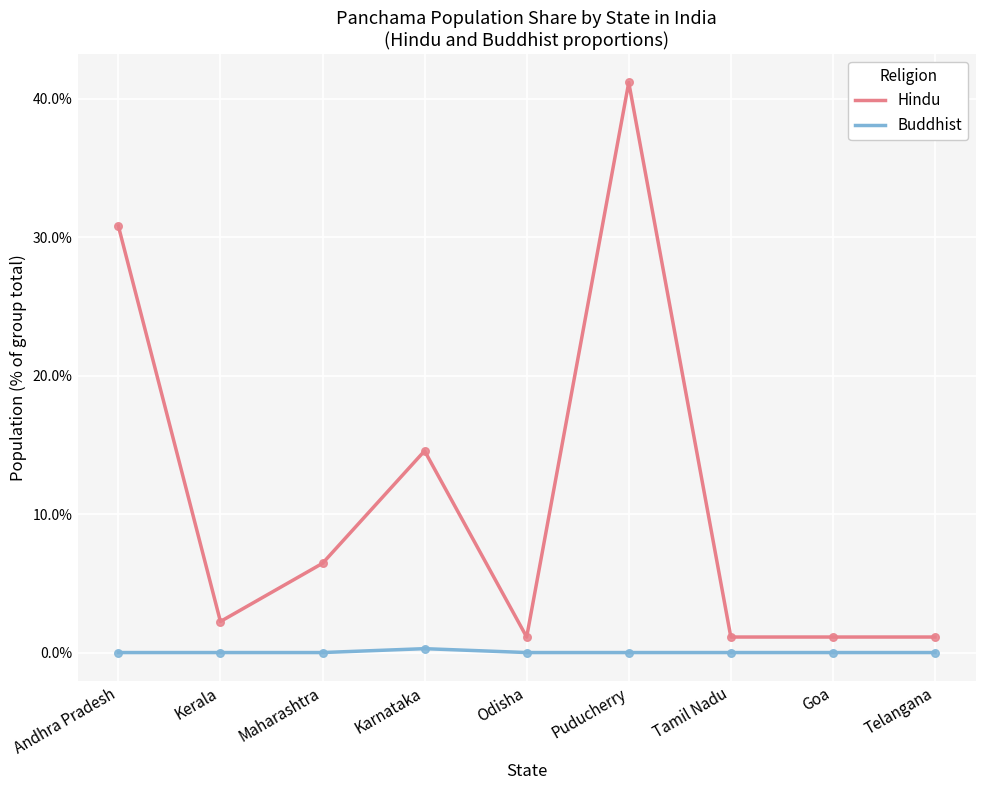

What is the total value across all series at Karnataka?

14.8